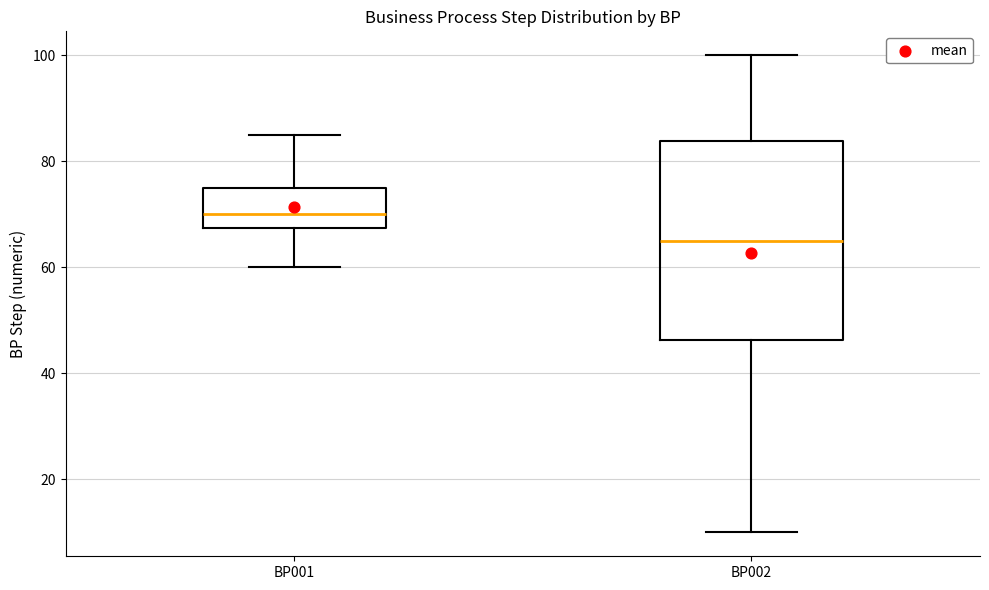

Where is the upper edge of the box for BP002 on the y-axis? The values are not printed on the chart, so give them approximately, as read against the axis.

84